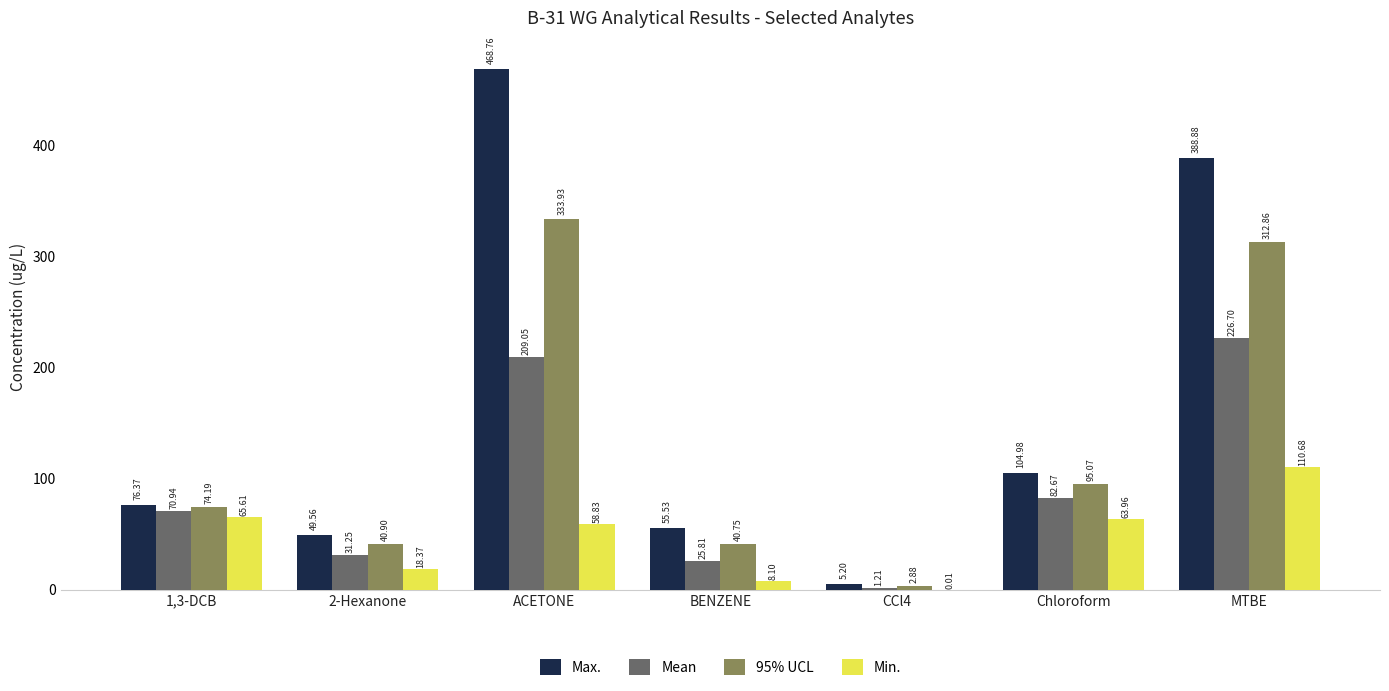

What is the sum of all Max. values?

1149.3